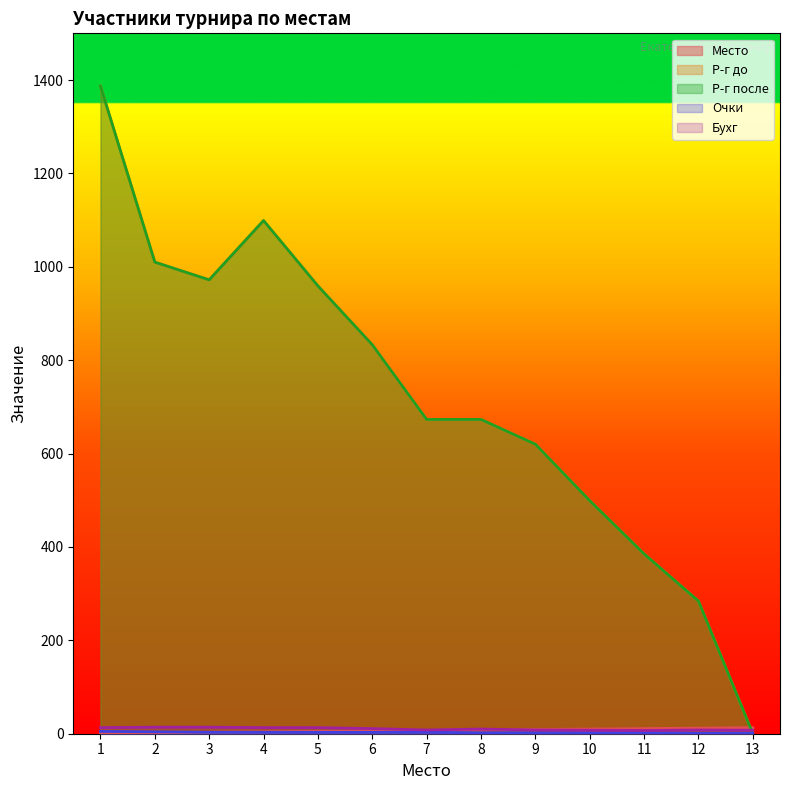

Where is Р-г до nearest to the value 693?

7